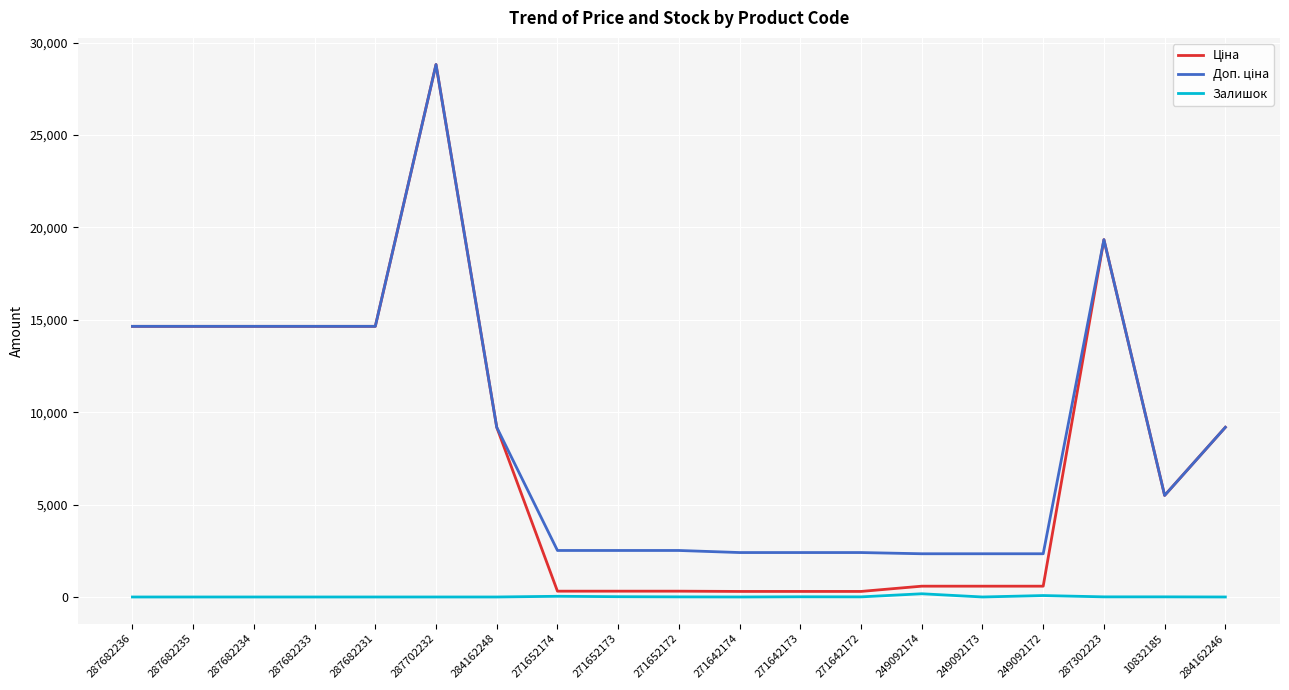

Is it true that Залишок equals 0.0 at 287682236?

True